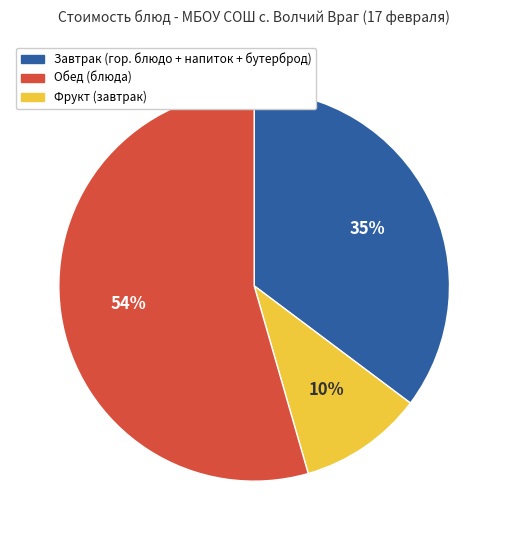

Is there any slice that represents more than half of the pie?

Yes